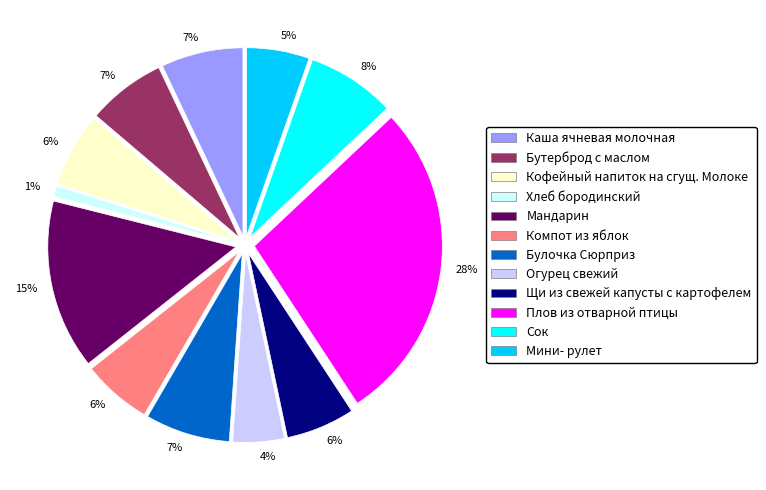

What is the largest slice in the pie chart?

Плов из отварной птицы